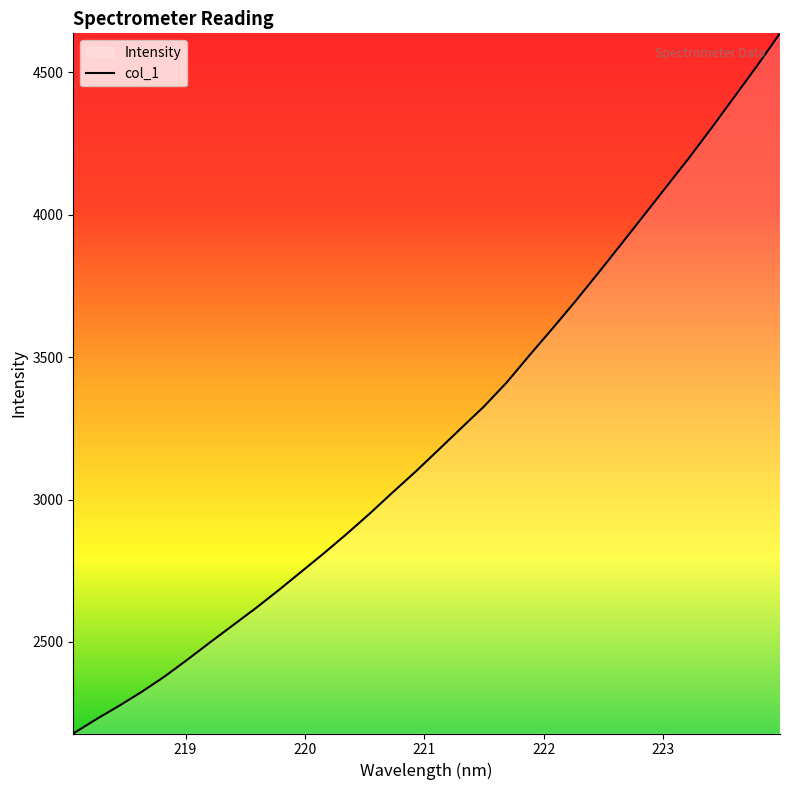

What is the maximum value shown in the chart?

4635.8